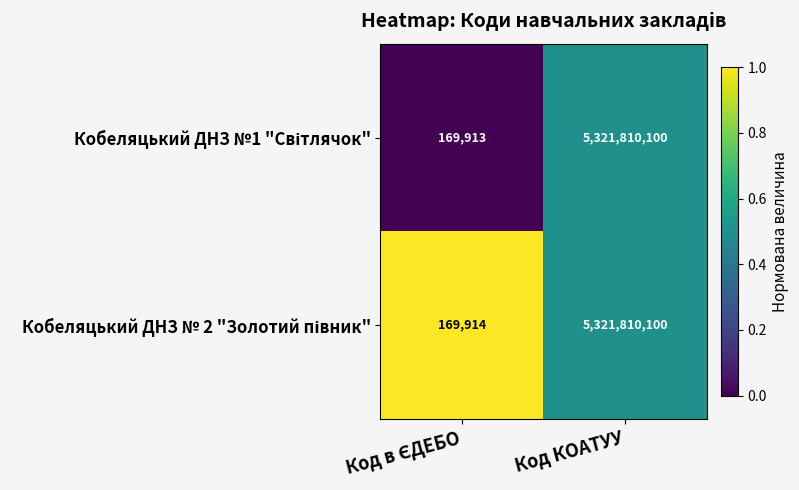

What is the maximum value shown in the chart?

5321810100